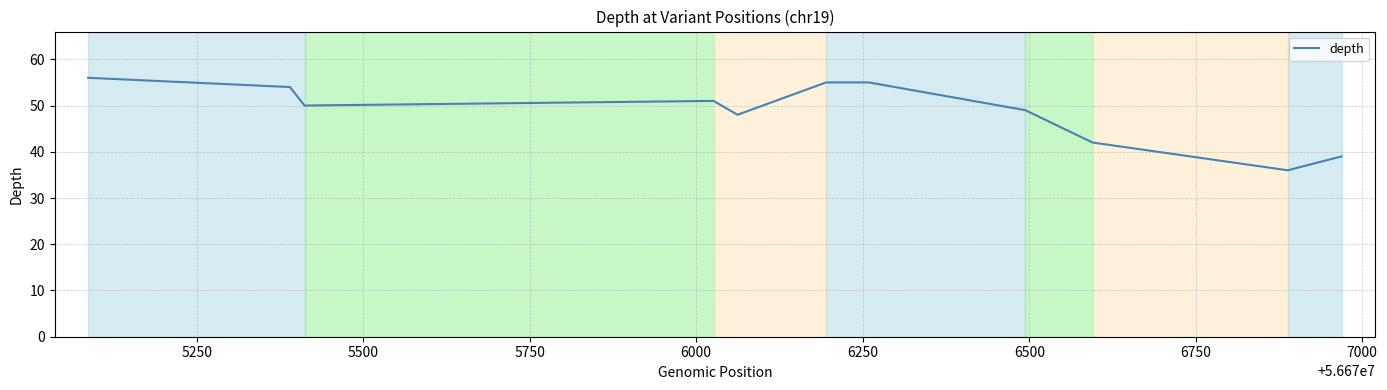

How many values are below 50?

5